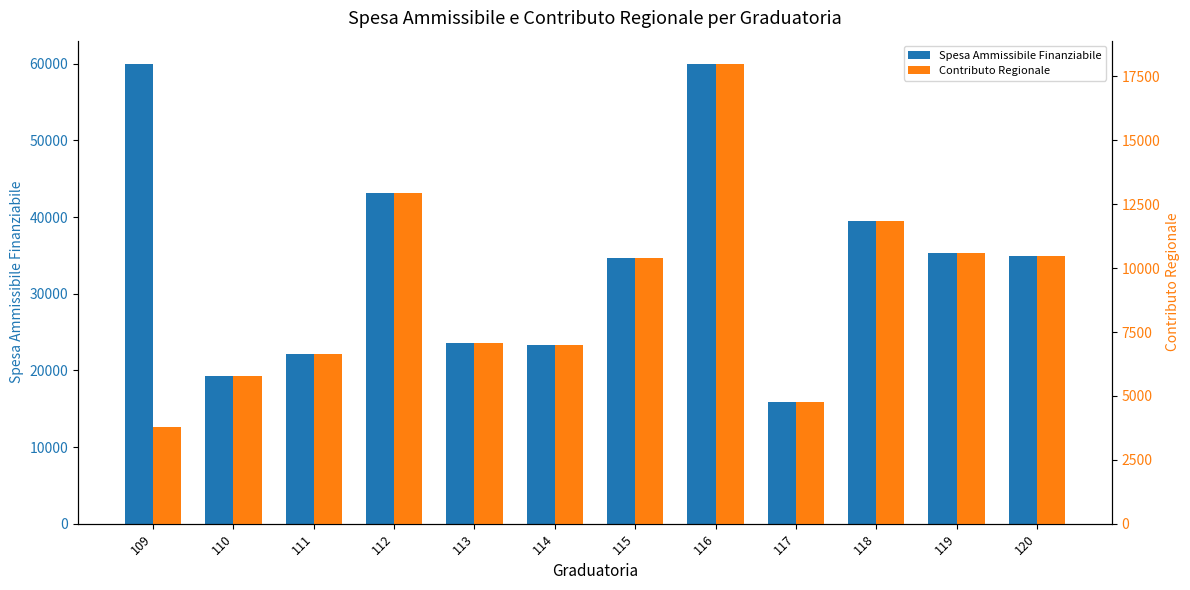

At how many categories does at least one series exceed 40917?

3